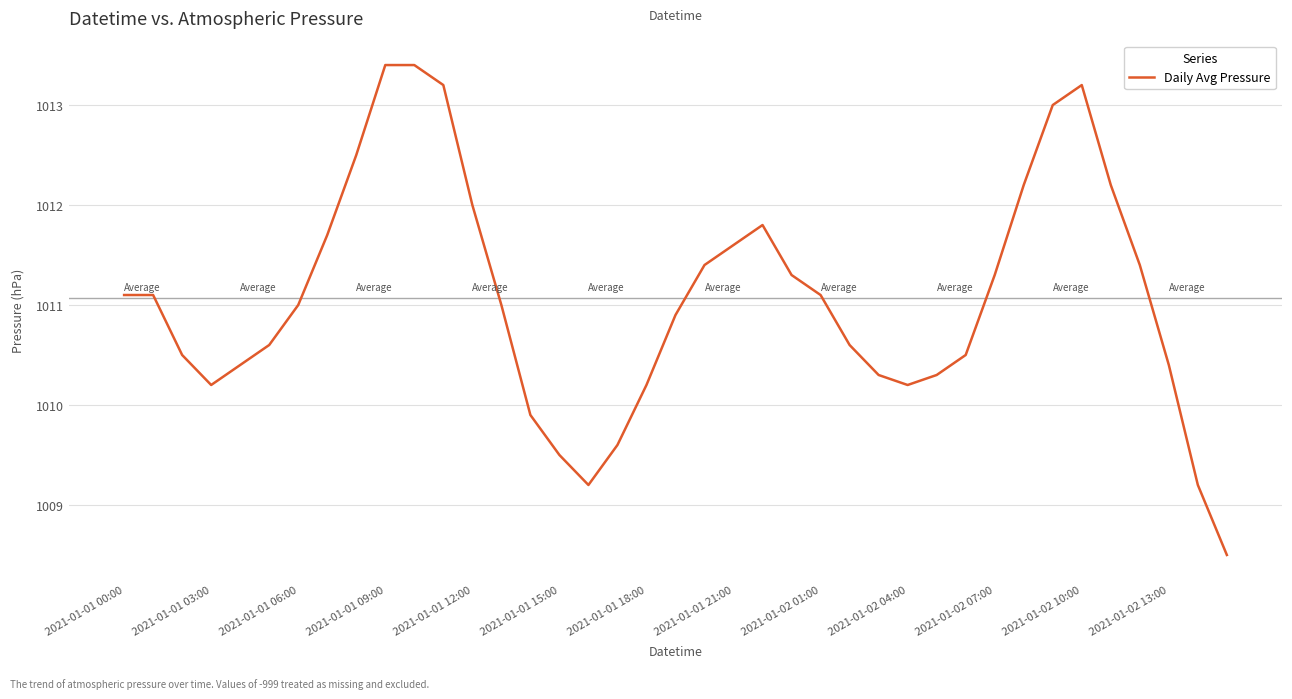

What is the minimum value shown in the chart?

1008.5